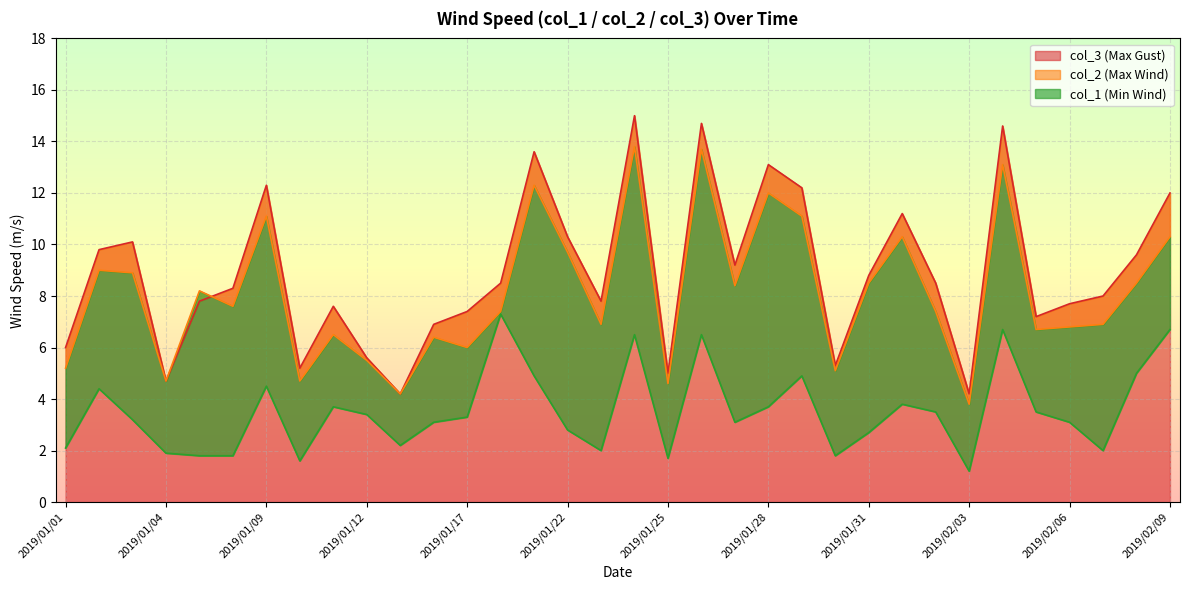

At which category does col_2 reach its first local valley?

2019/01/04